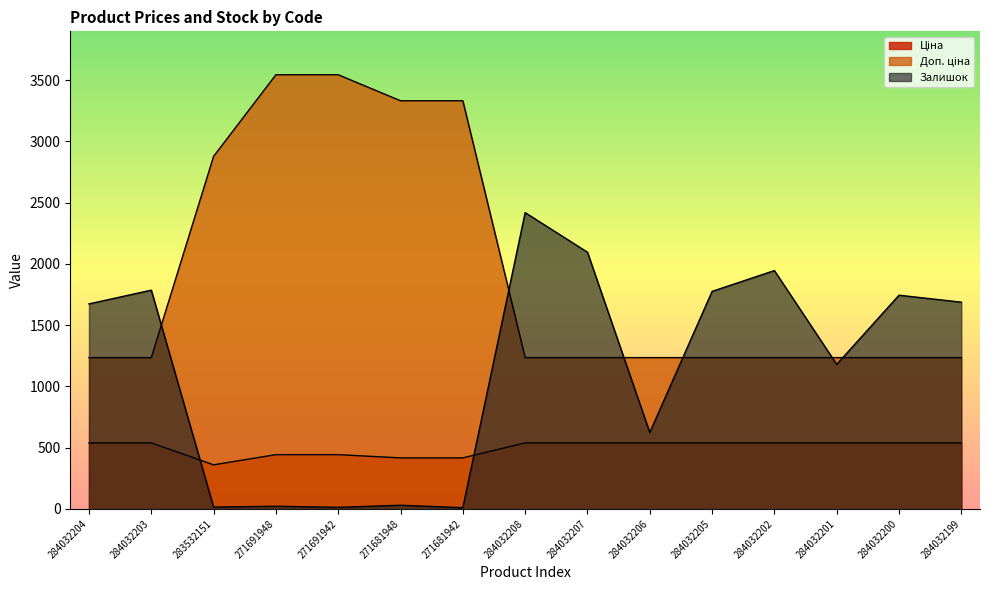

The Залишок series shows 1690.4 at 284032208. True or false?

False